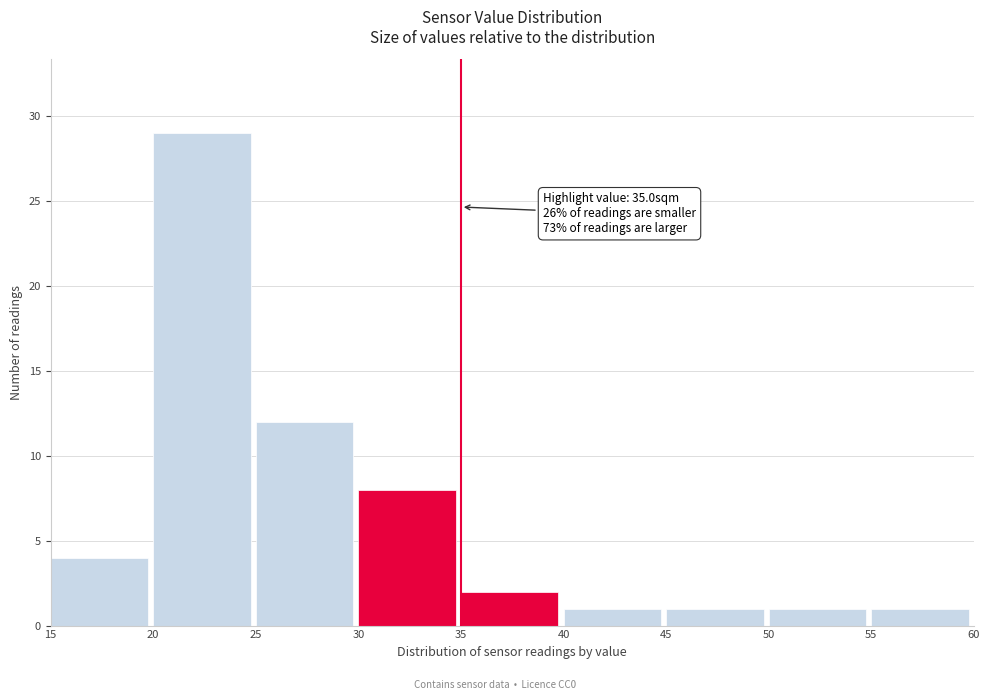

Over which range of the x-axis is the bar tallest?

20 to 25